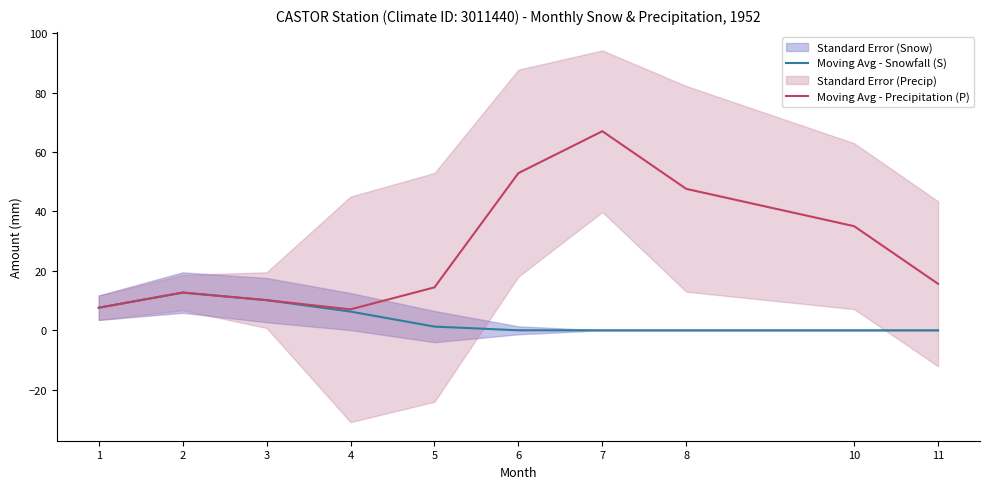

Which category has the lowest value across all series?

6